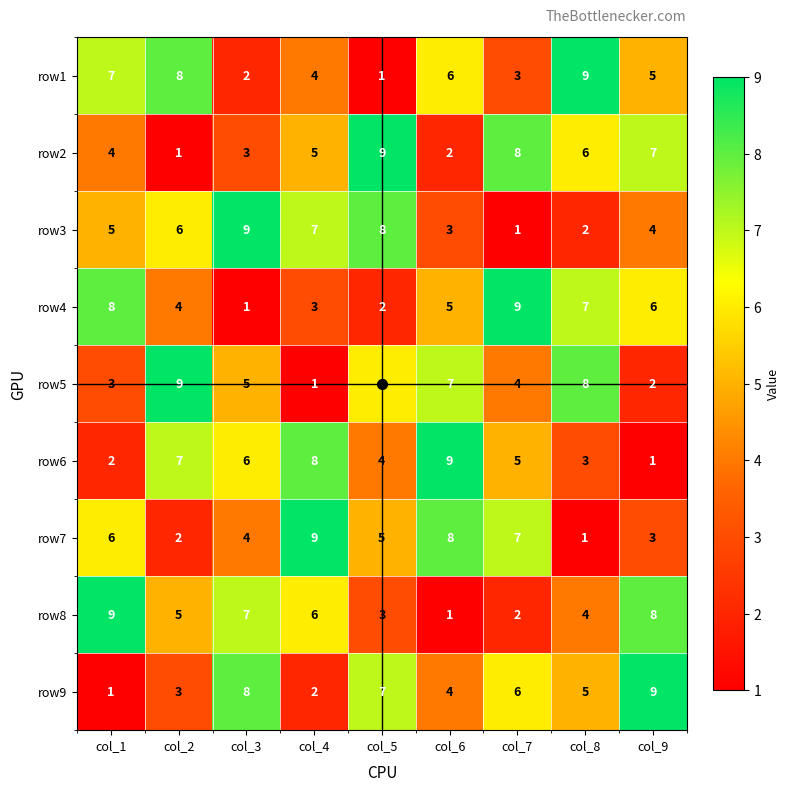

At which label does row1 reach its minimum?

col_5